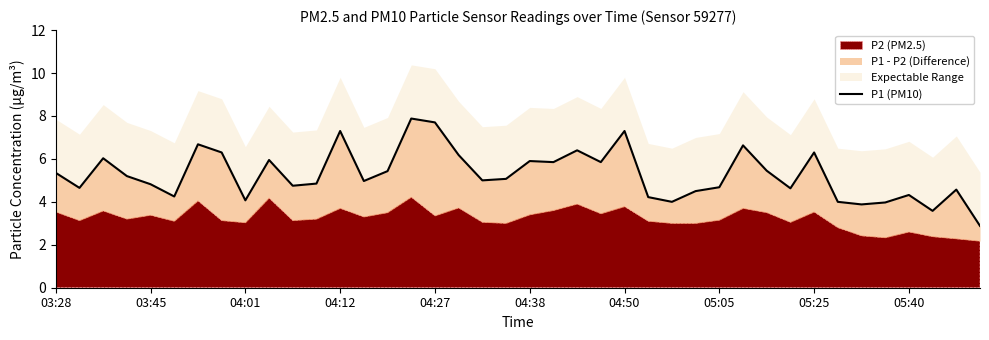

At which category does the chart reach its minimum across all series?

39